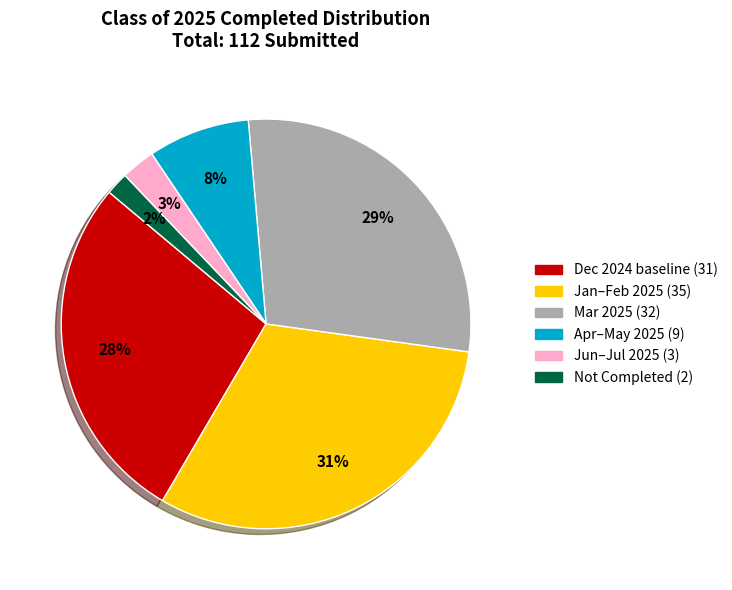

Does any single category account for the majority?

No